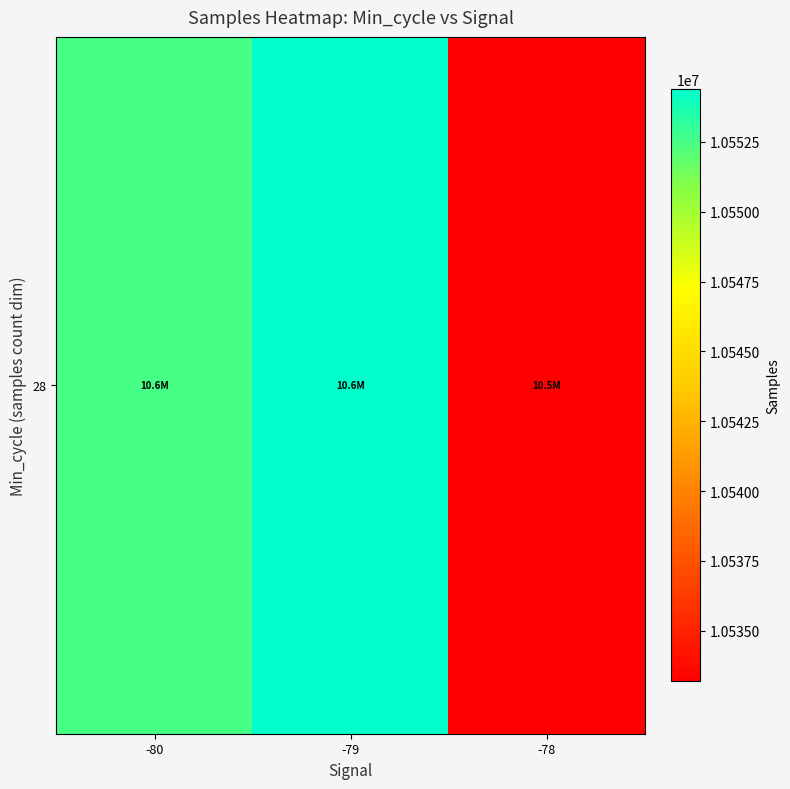

At which category does the chart reach its peak across all series?

-79